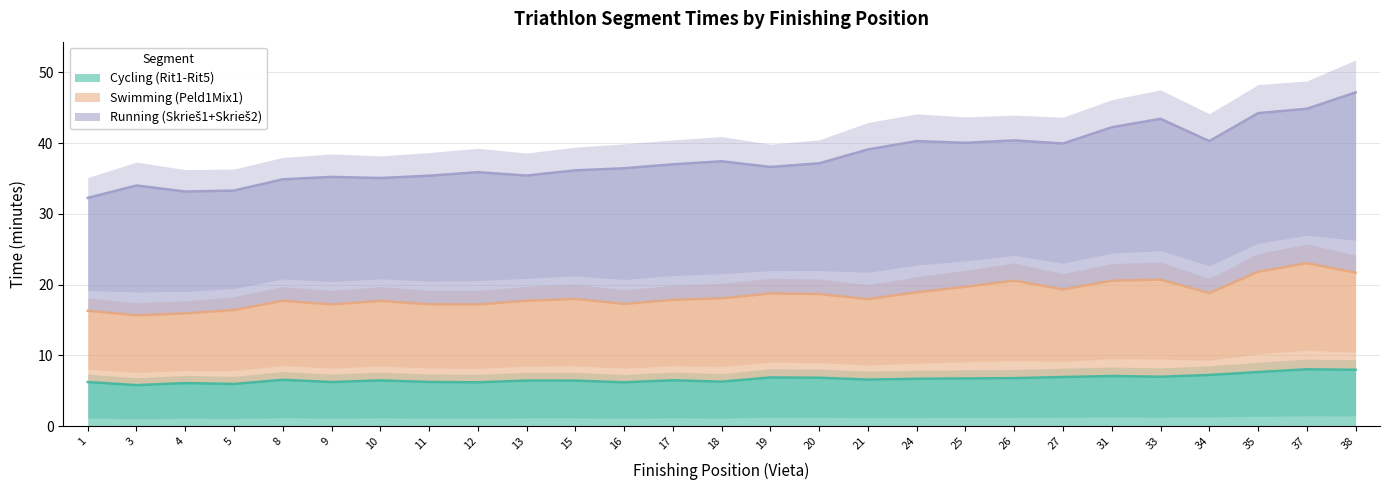

True or false: Swimming (Peld1Mix1) and Cycling (Rit1-Rit5) cross at least once.

False